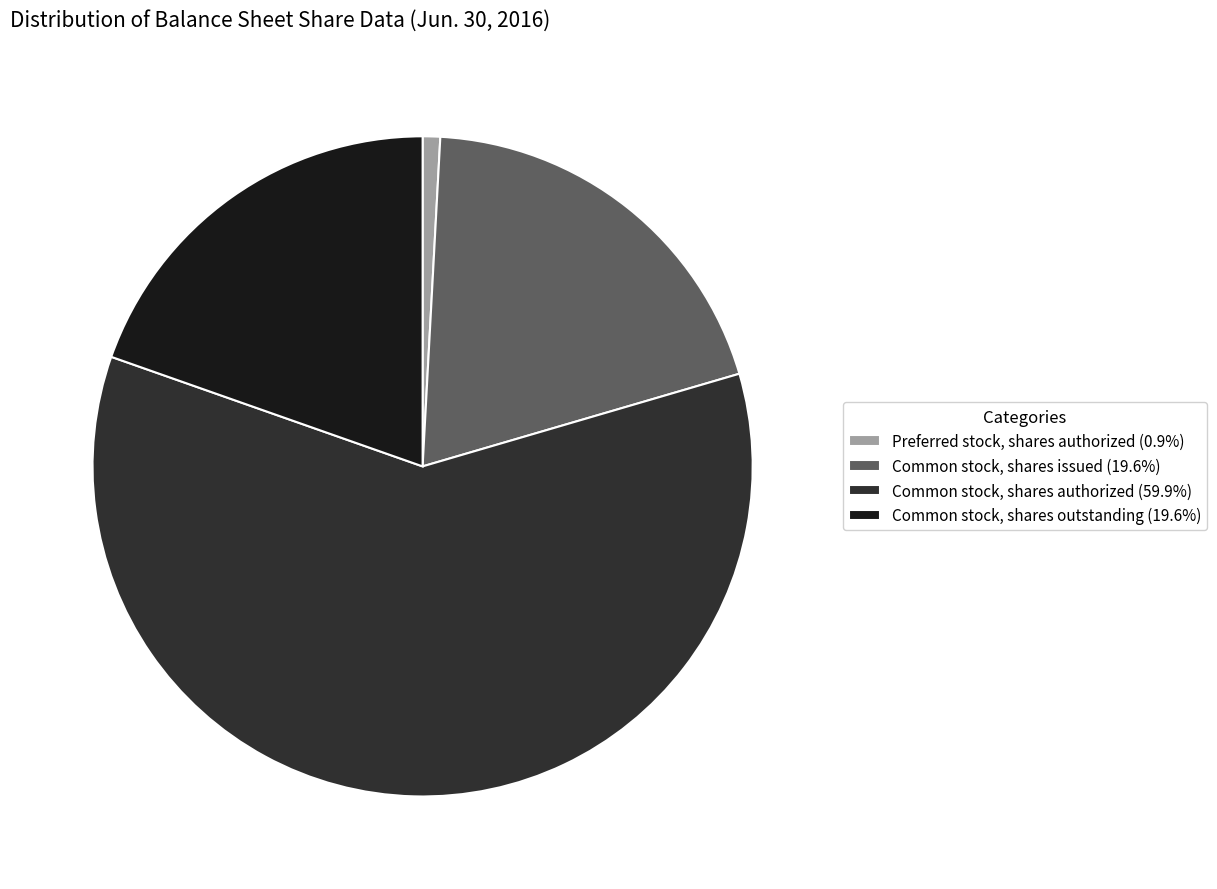

Is the sum of Common stock, shares outstanding (19.6%) and Preferred stock, shares authorized (0.9%) greater than half?

No